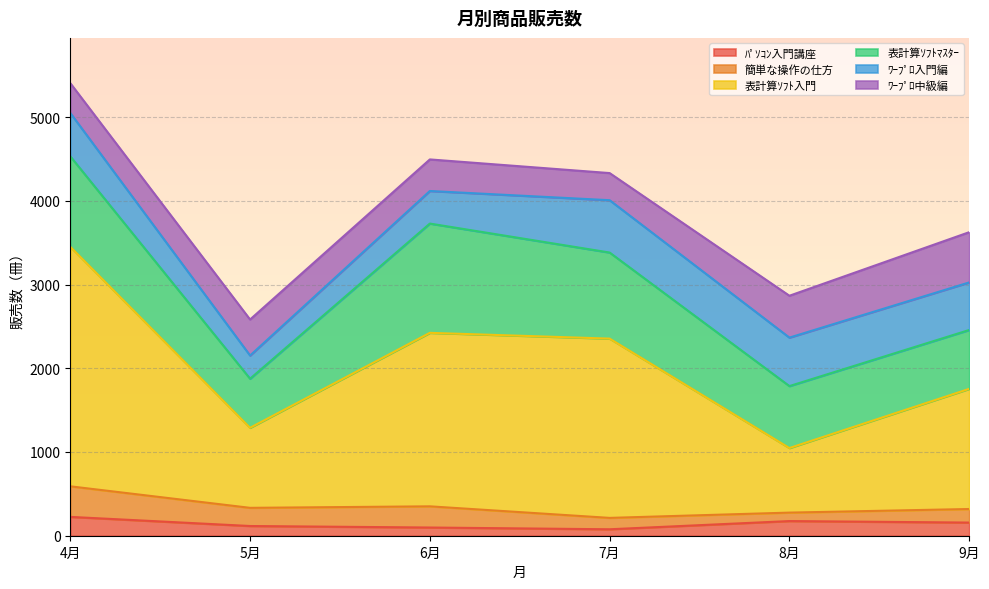

What is the difference between the ﾜｰﾌﾟﾛ入門編 values at 7月 and 9月?

57